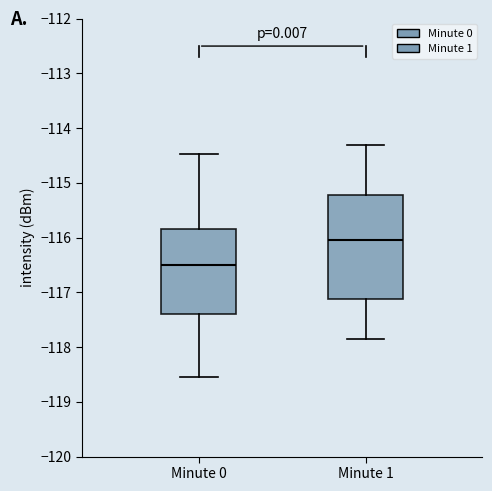

Reading left to right, read every box against the y-axis: the position of its median line, the range the box covers, and the ends of its whiskers. The values are not printed on the chart, so give them approximately, as read against the axis.

Minute 0: median -116.5, box -117.4 to -115.8, whiskers -118.6 to -114.5
Minute 1: median -116.0, box -117.1 to -115.2, whiskers -117.9 to -114.3